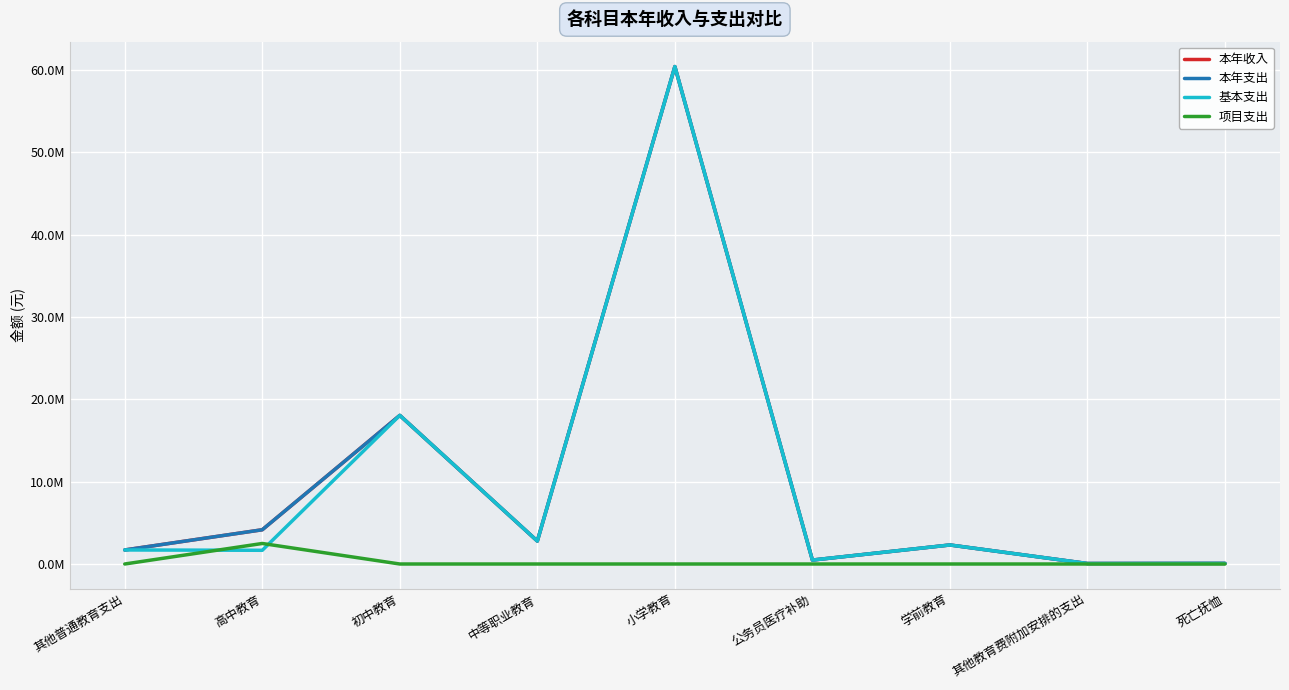

At how many categories does at least one series exceed 35224579?

1